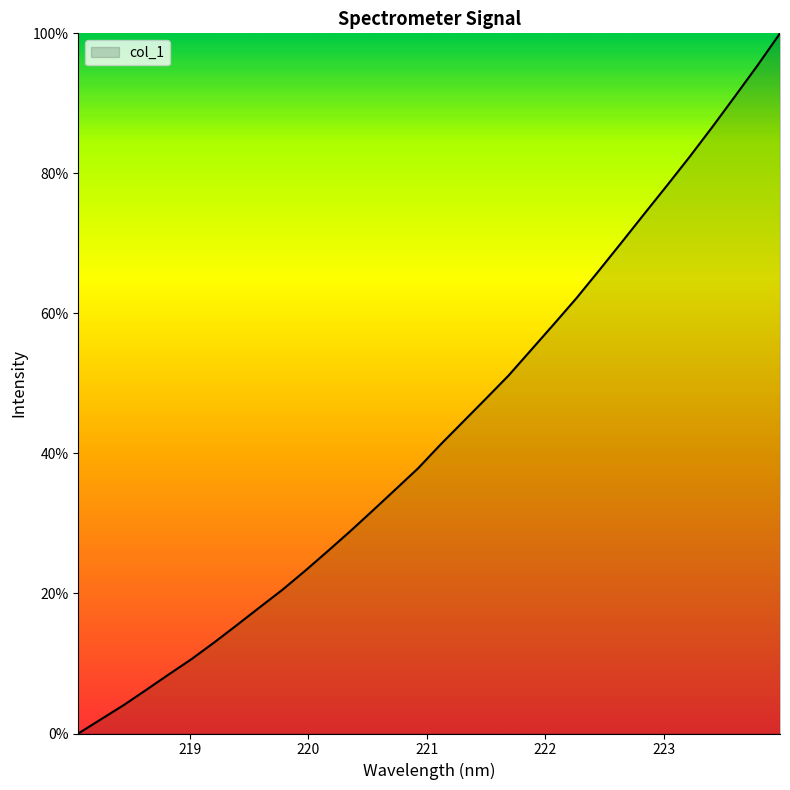

What is the difference between the maximum and minimum values?

100.0